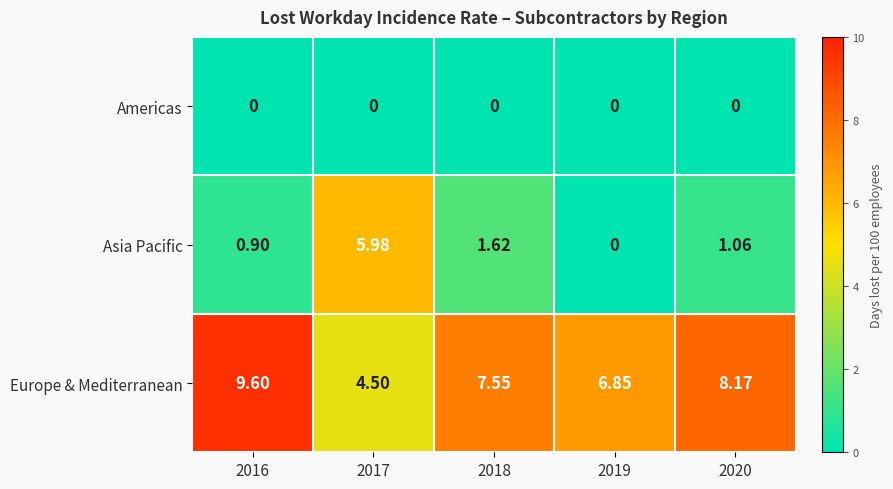

List the series in order of their peak value, highest first.

Europe & Mediterranean, Asia Pacific, Americas